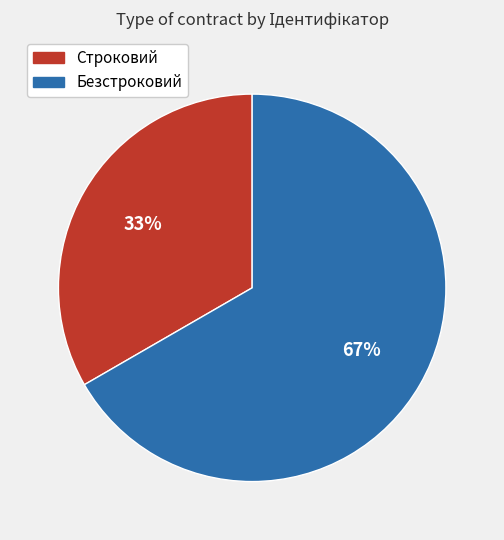

Between Строковий and Безстроковий, which is larger?

Безстроковий